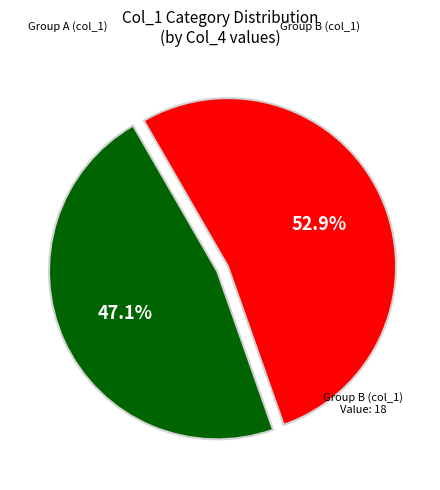

Is there any slice that represents more than half of the pie?

Yes